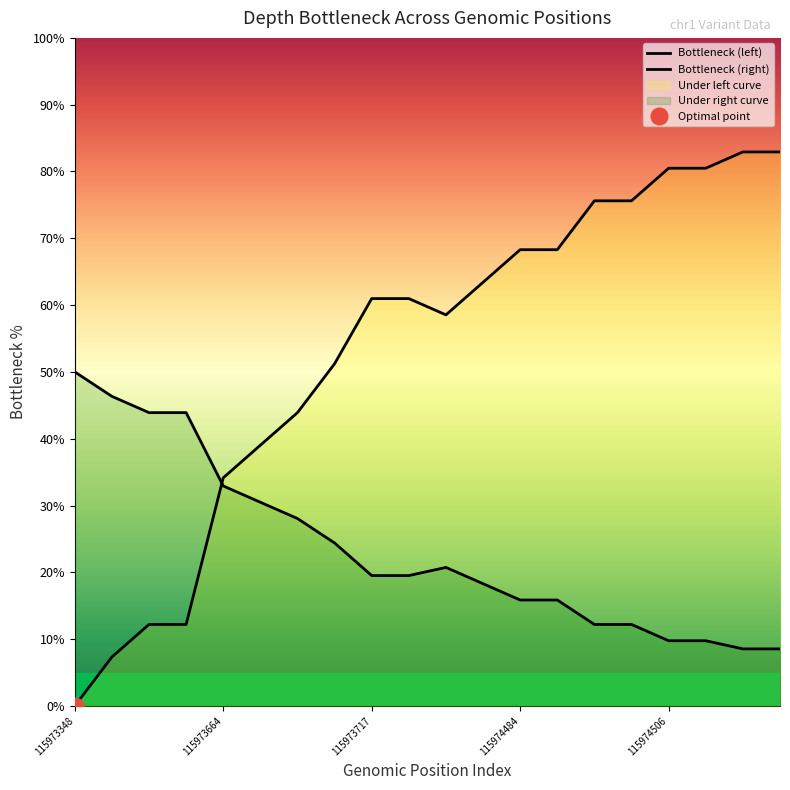

Between 18 and 17, which is larger?

18